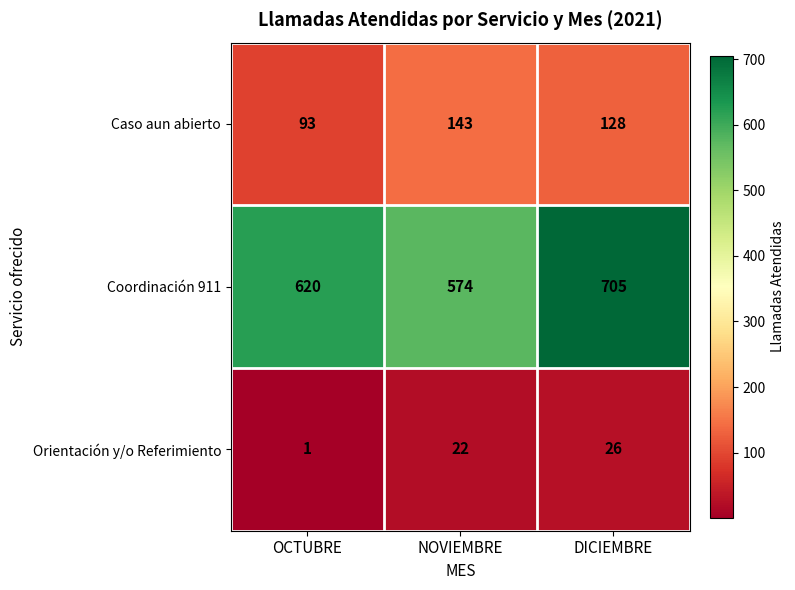

Rank the series at NOVIEMBRE from lowest to highest value.

Orientación y/o Referimiento, Caso aun abierto, Coordinación 911